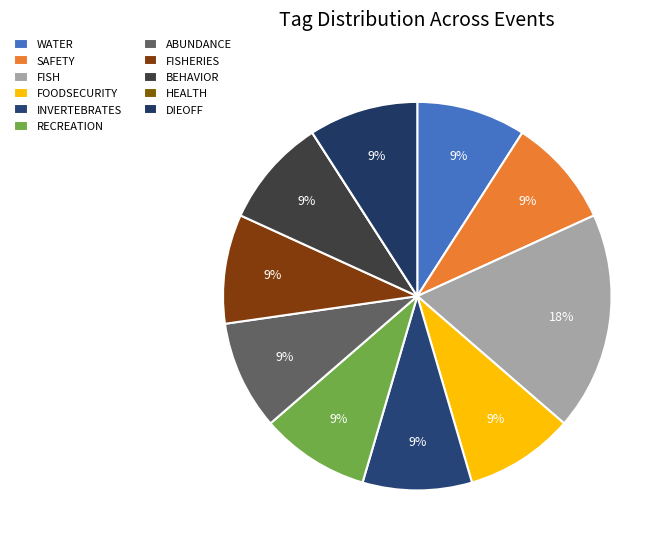

Between FOODSECURITY and WATER, which is larger?

FOODSECURITY